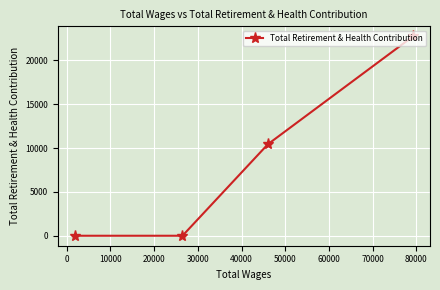

What is the greatest value displayed?

22756